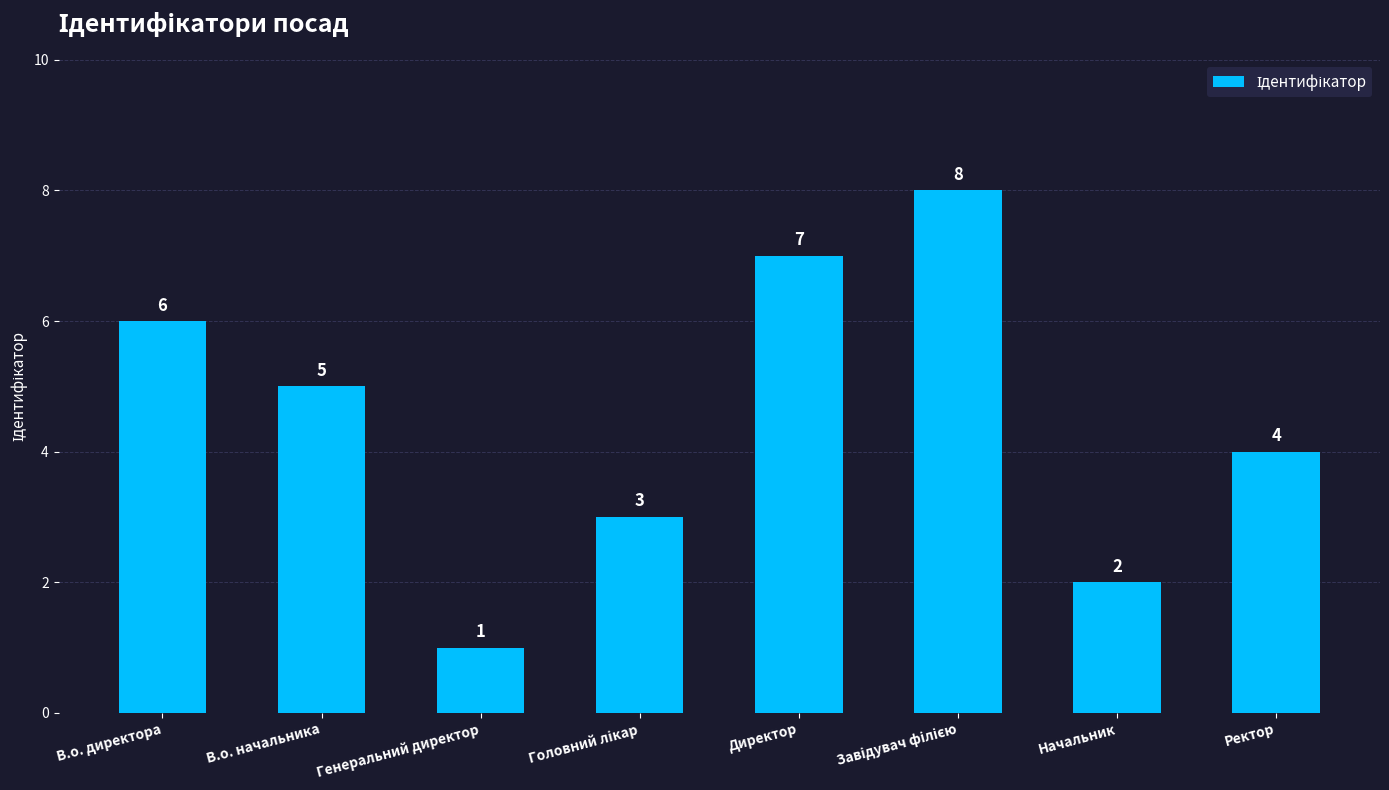

The chart shows a value of 4 at Ректор. True or false?

True